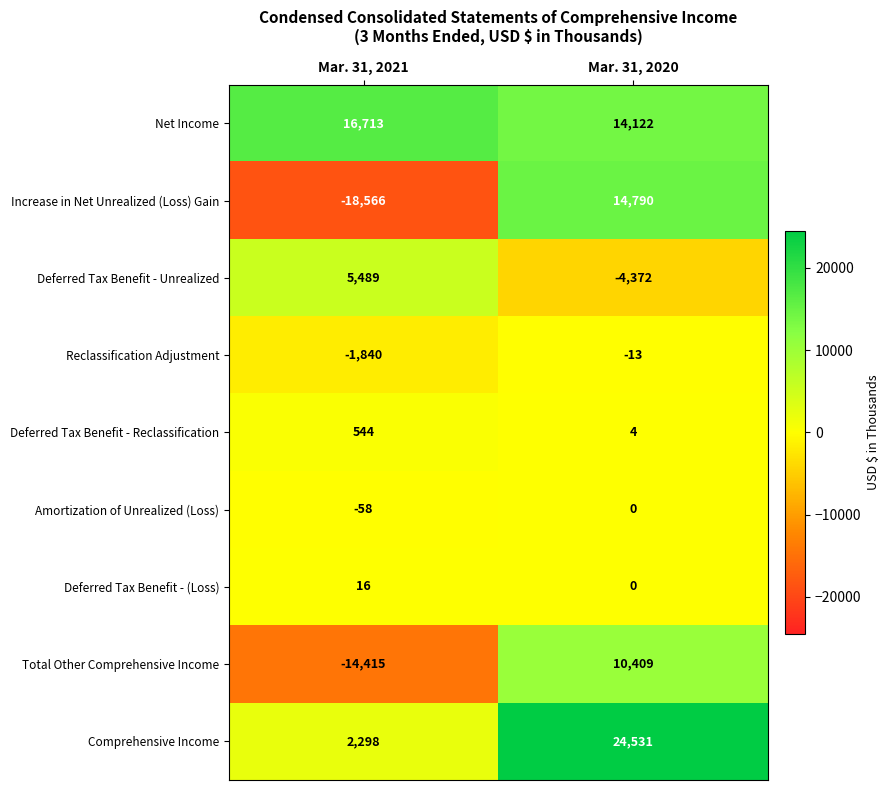

What is the sum of the Comprehensive Income values at Mar. 31, 2020 and Mar. 31, 2021?

26829